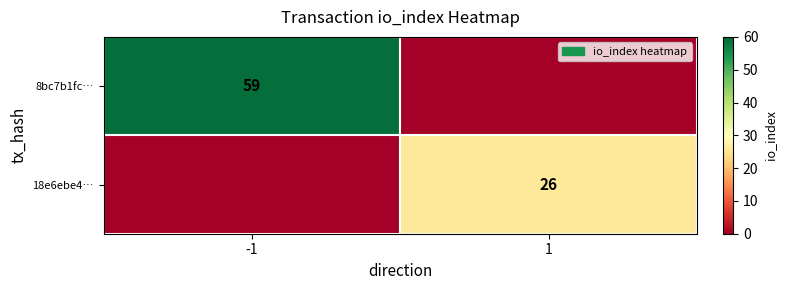

True or false: 18e6ebe4… has a value of 8 at 1.

False